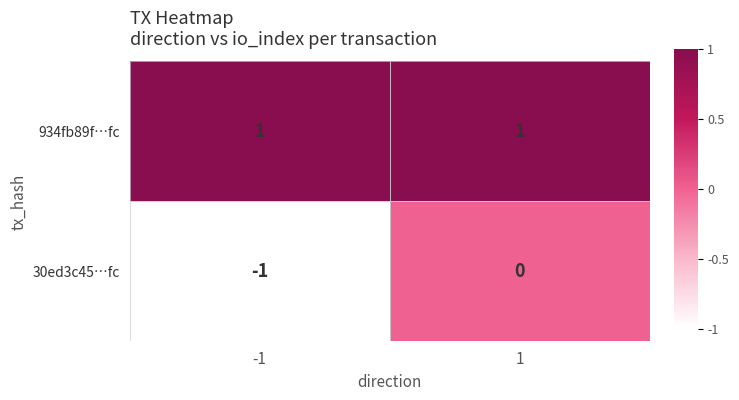

Which series has the largest total across all categories?

934fb89f…fc